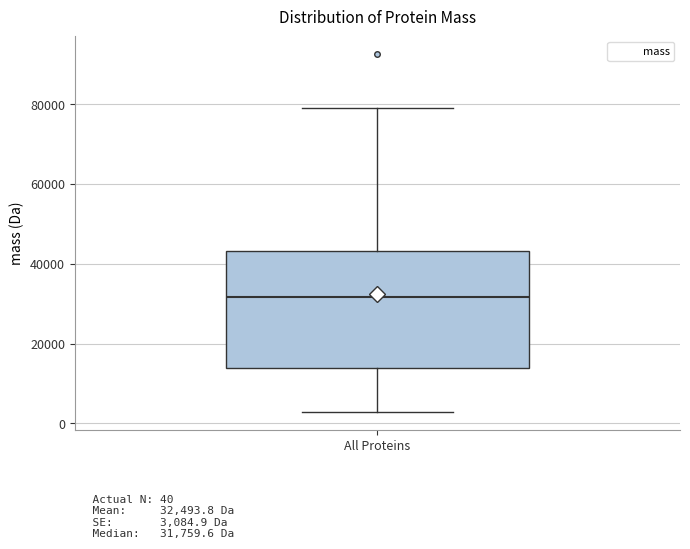

Where does the median line of the box for All Proteins sit on the y-axis? The values are not printed on the chart, so give them approximately, as read against the axis.

32000